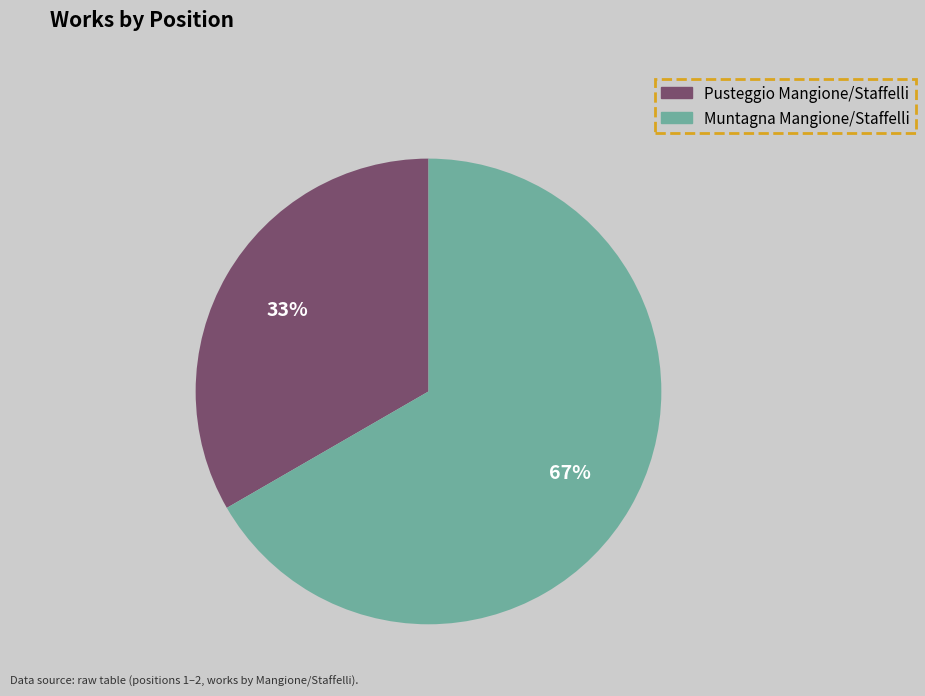

Which category has the biggest portion of the pie?

Muntagna Mangione/Staffelli